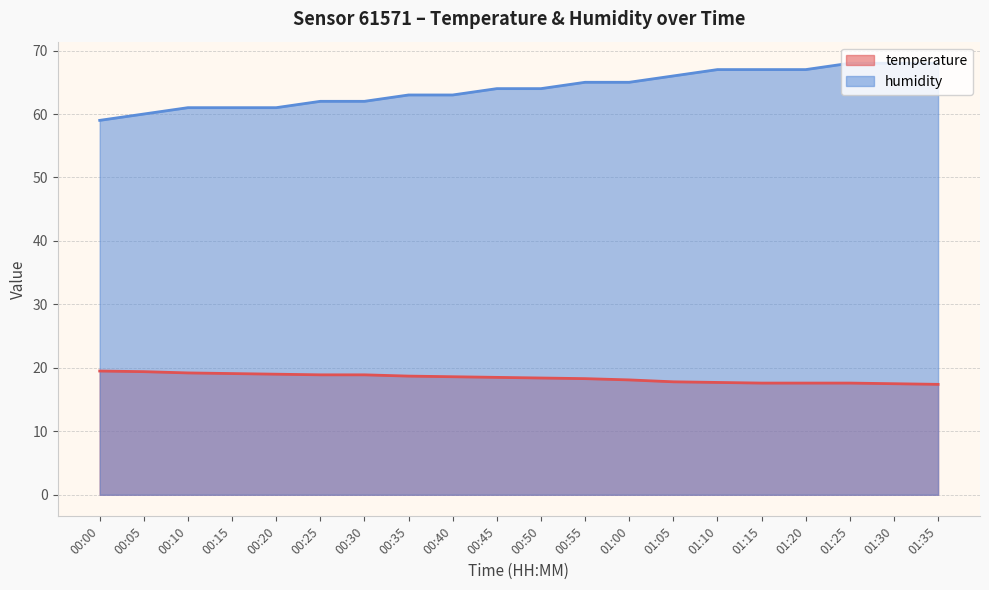

What is the value of the humidity point at the 13th from the left?

65.0